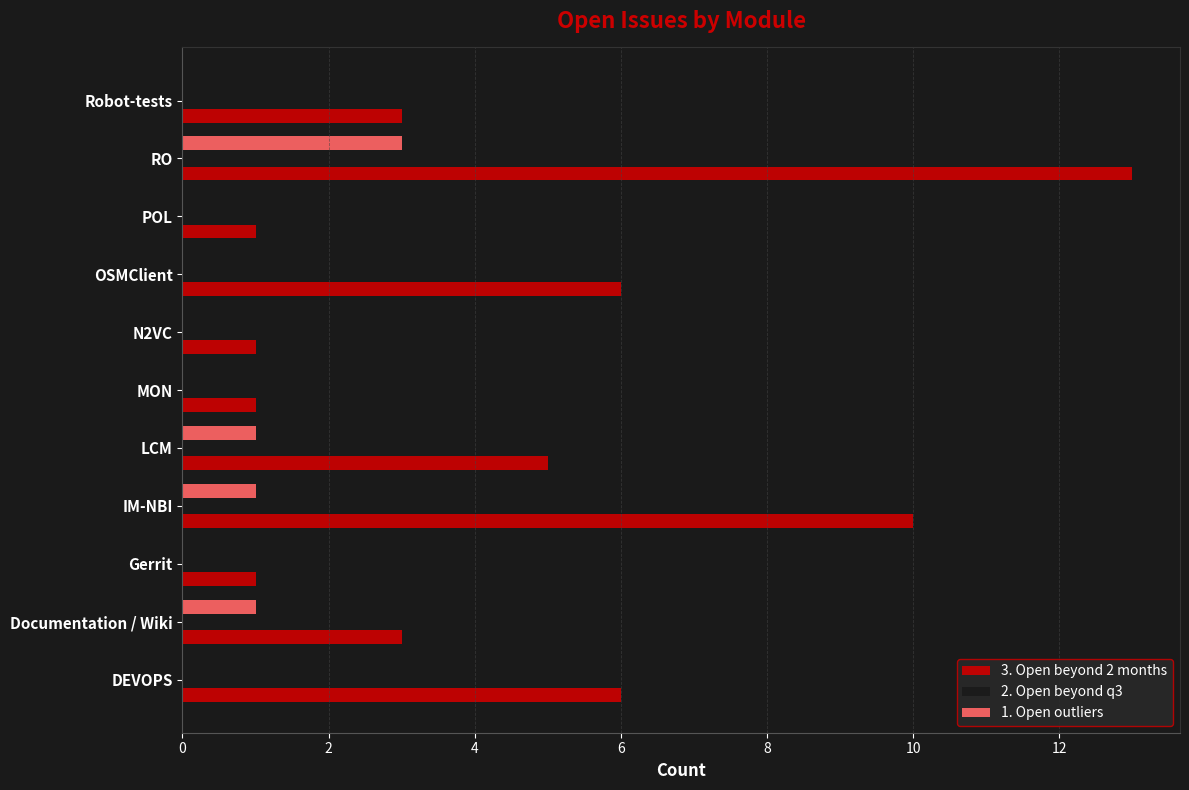

Which category has the highest value across all series?

RO